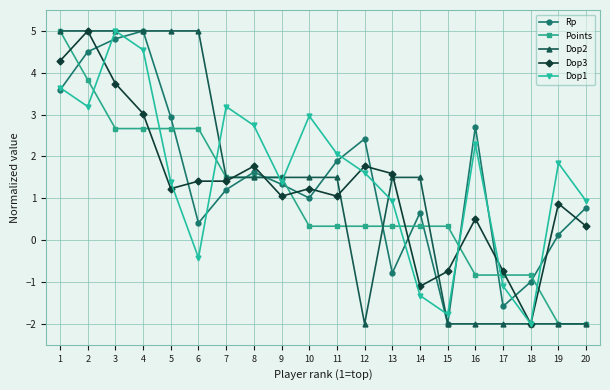

What is the total value across all series at 20?

-2.0